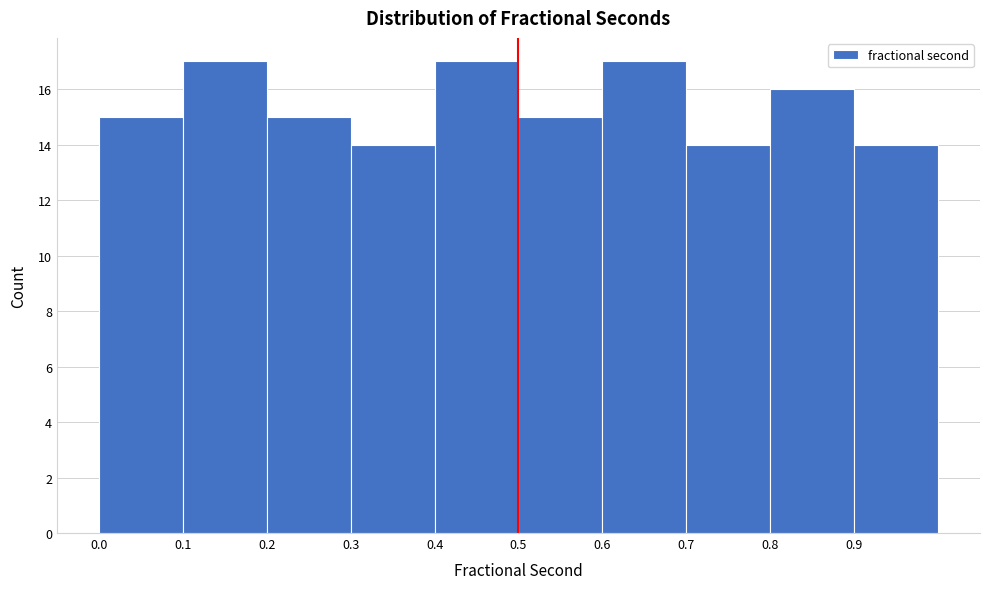

Reading left to right, list every bar in this chart as the range it spans on the x-axis followed by its height. The values are not printed on the chart, so give them approximately, as read against the axis.

0.0 to 0.1: 15
0.1 to 0.2: 17
0.2 to 0.3: 15
0.3 to 0.4: 14
0.4 to 0.5: 17
0.5 to 0.6: 15
0.6 to 0.7: 17
0.7 to 0.8: 14
0.8 to 0.9: 16
0.9 to 1.0: 14